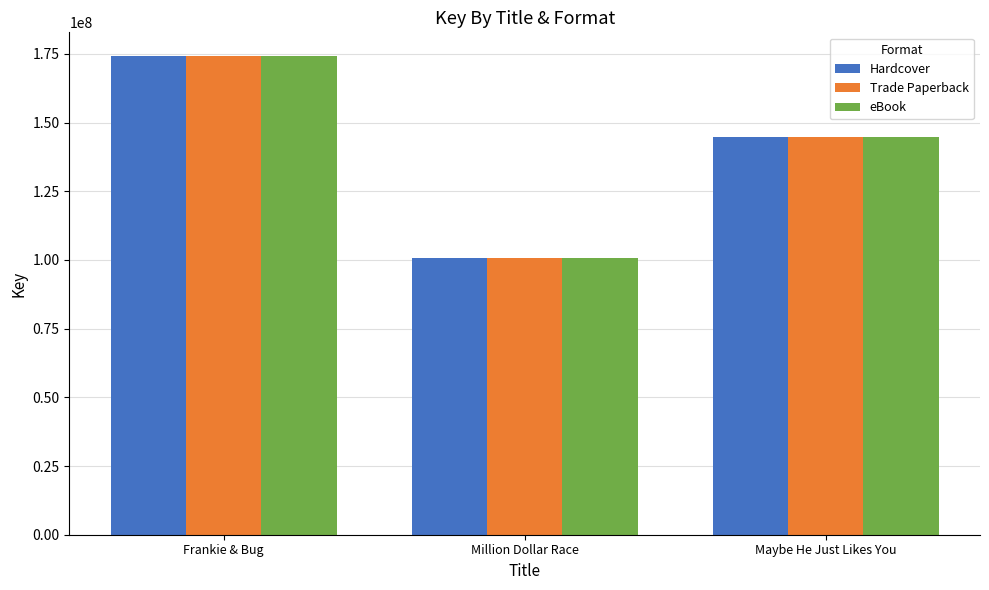

Does the chart contain stacked bars?

No